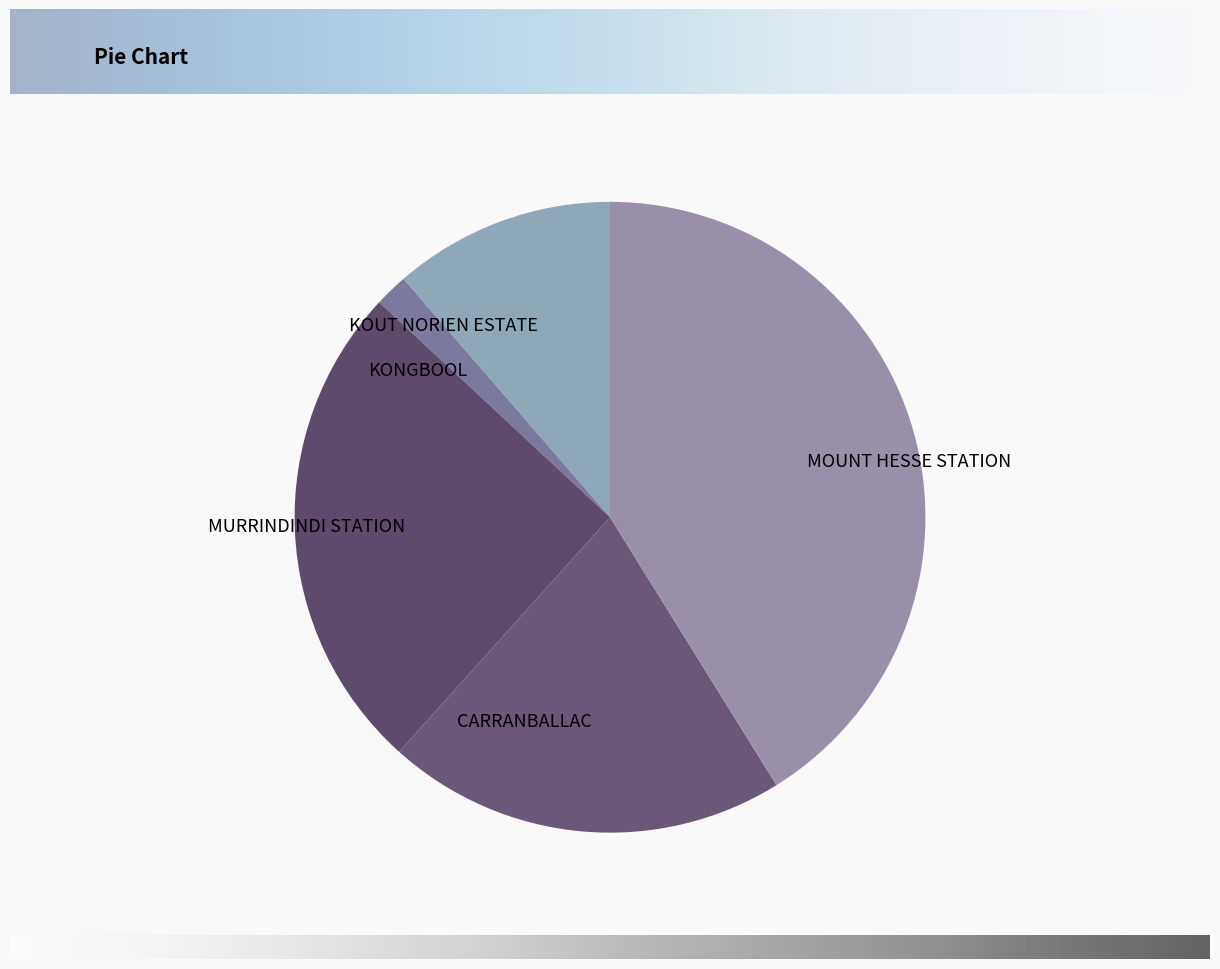

Combined, do MOUNT HESSE STATION and KOUT NORIEN ESTATE account for over 50%?

Yes